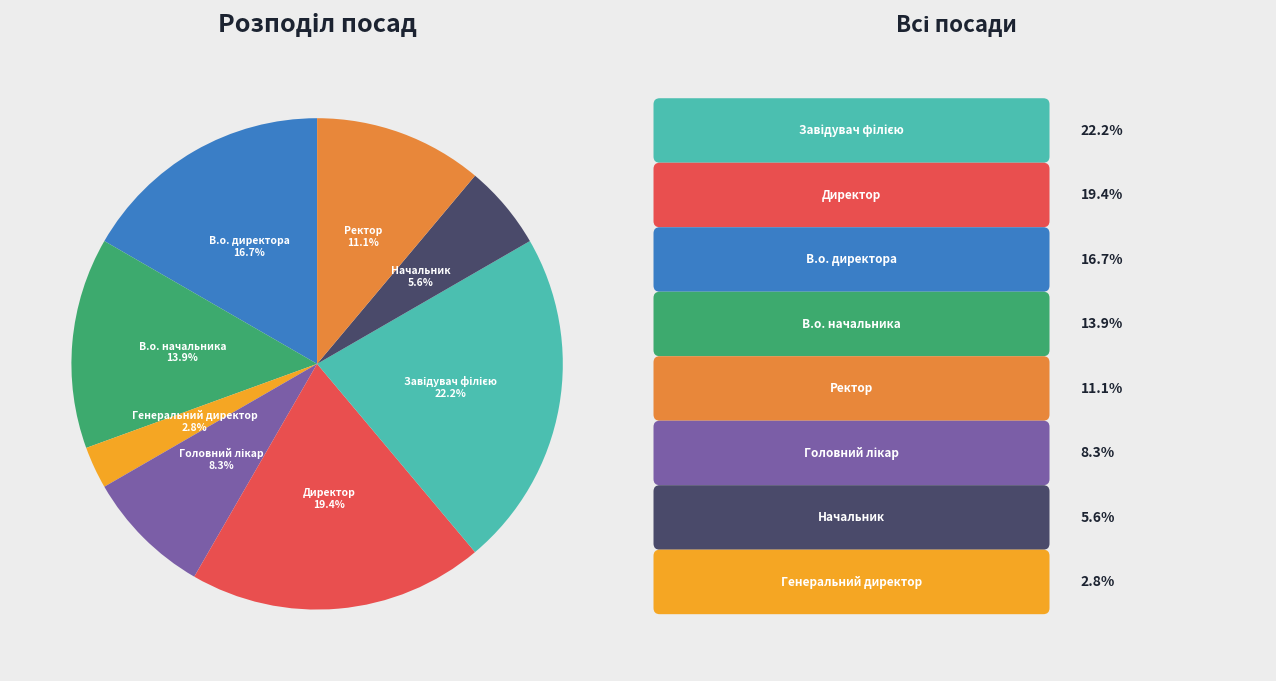

How many slices are in this pie chart?

8